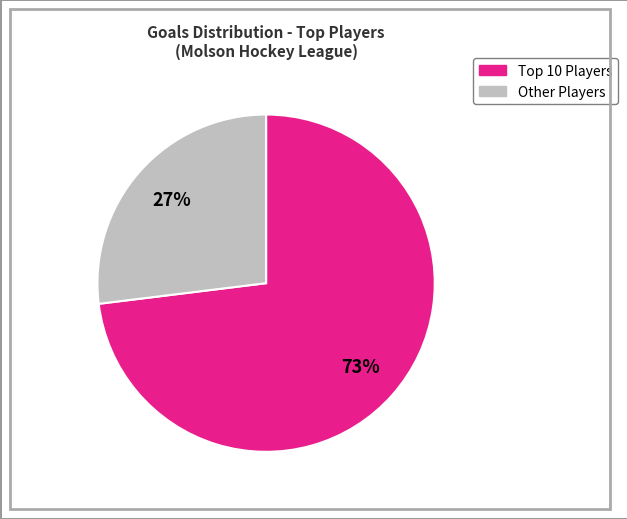

To the nearest percent, what is the average slice percentage?

50%